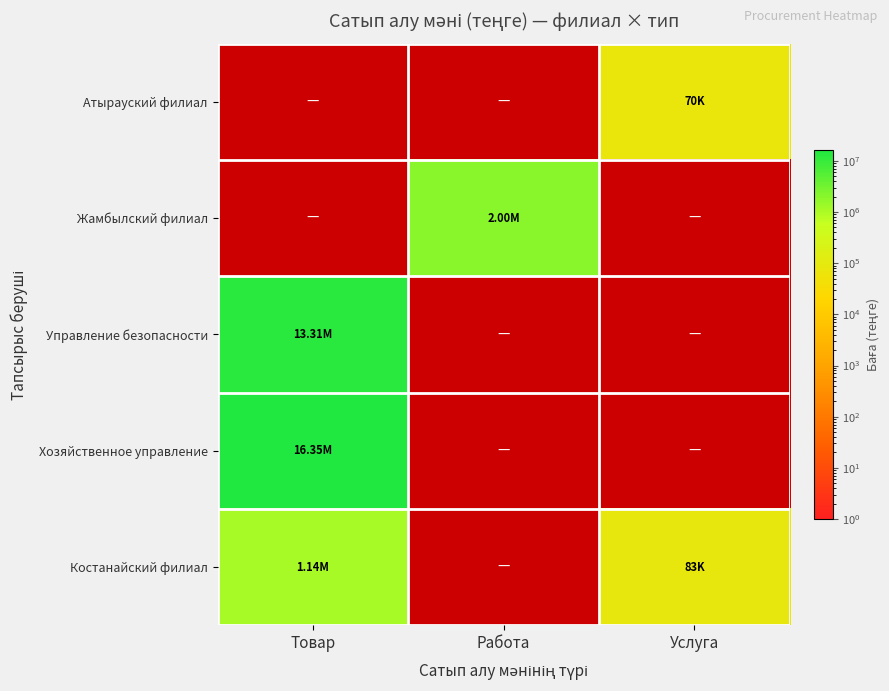

What is the greatest value displayed?

16352678.5